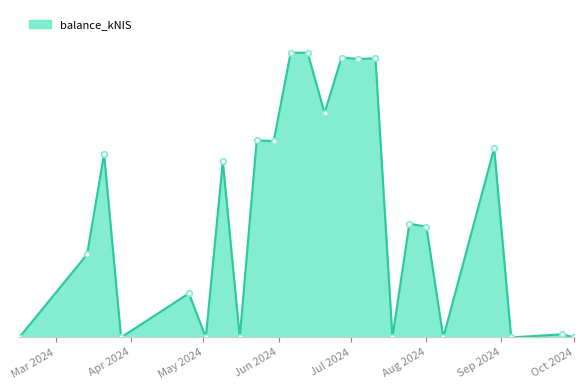

Does the chart have visible grid lines?

No